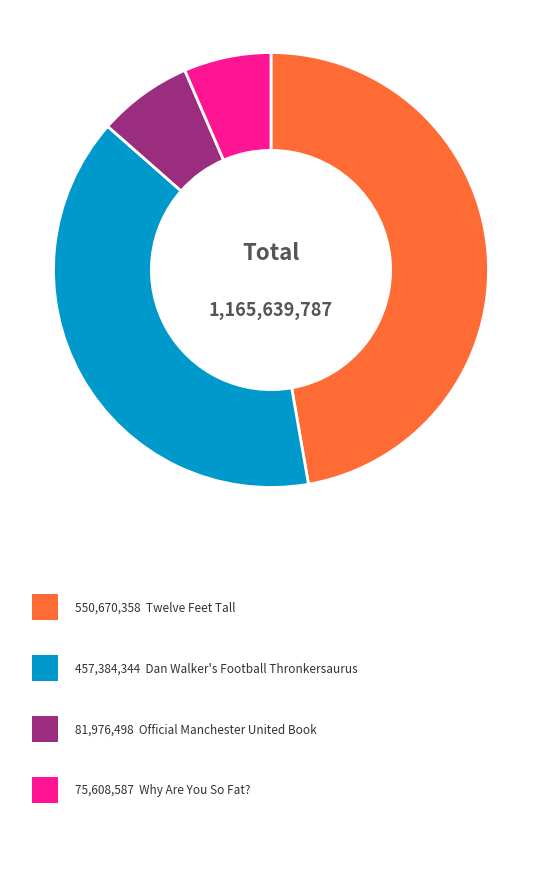

Is there a majority slice in this chart?

No